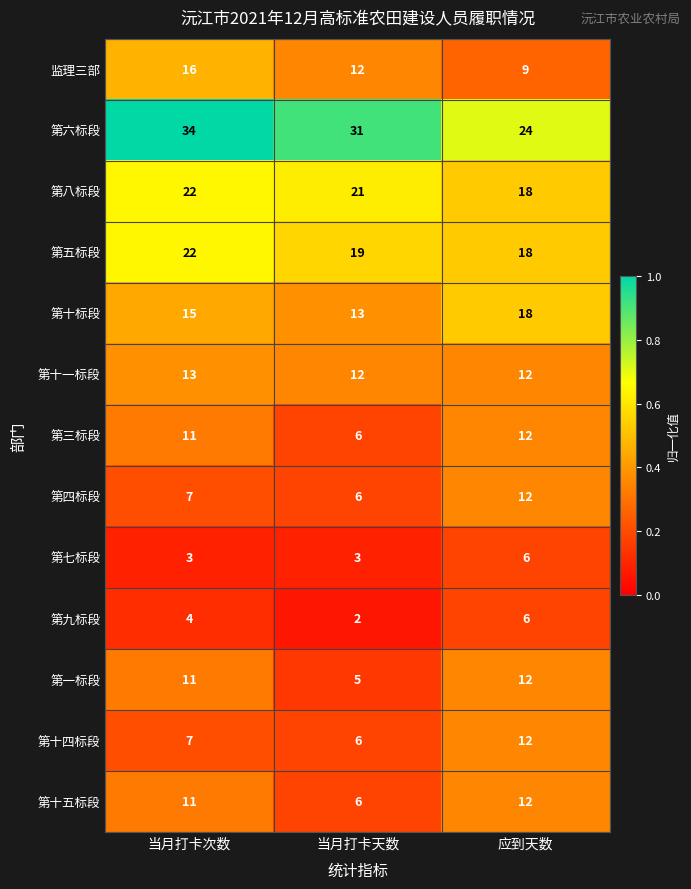

Is it true that 第四标段 equals 4 at 当月打卡次数?

False